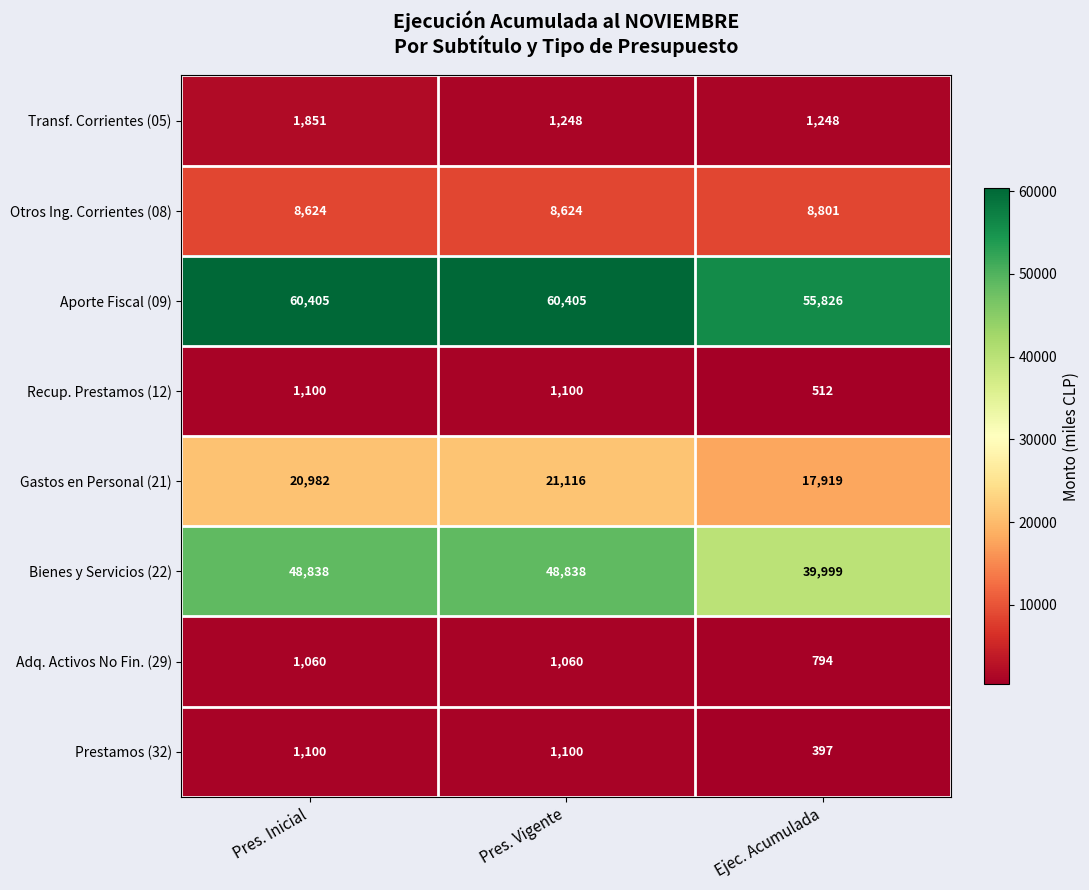

Which series changed the most between Pres. Inicial and Ejec. Acumulada?

Bienes y Servicios (22)